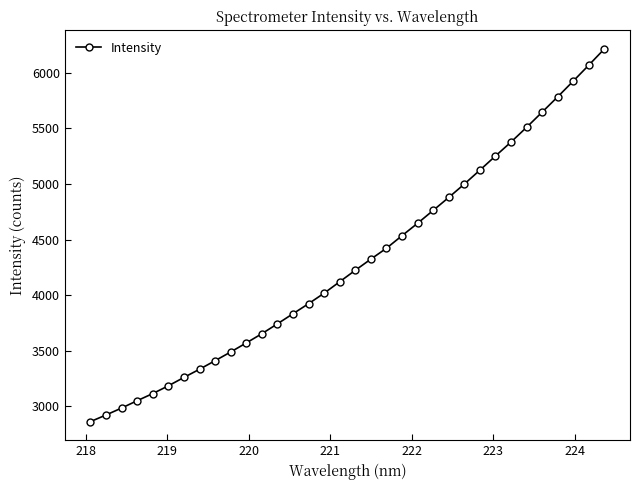

What is the value of the 8th point from the left?

3332.1